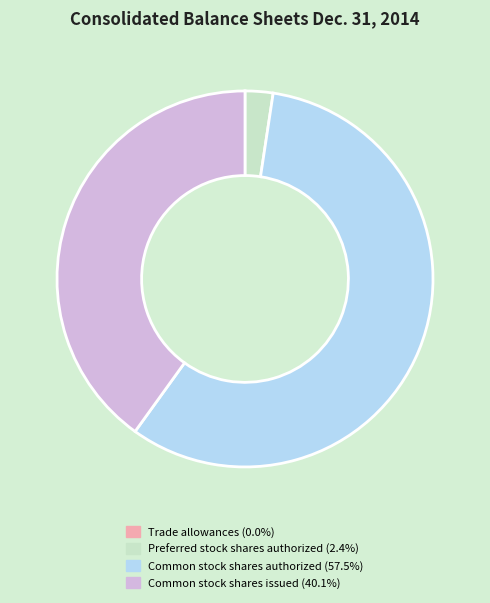

True or false: Common stock shares issued accounts for 35% of the total.

False